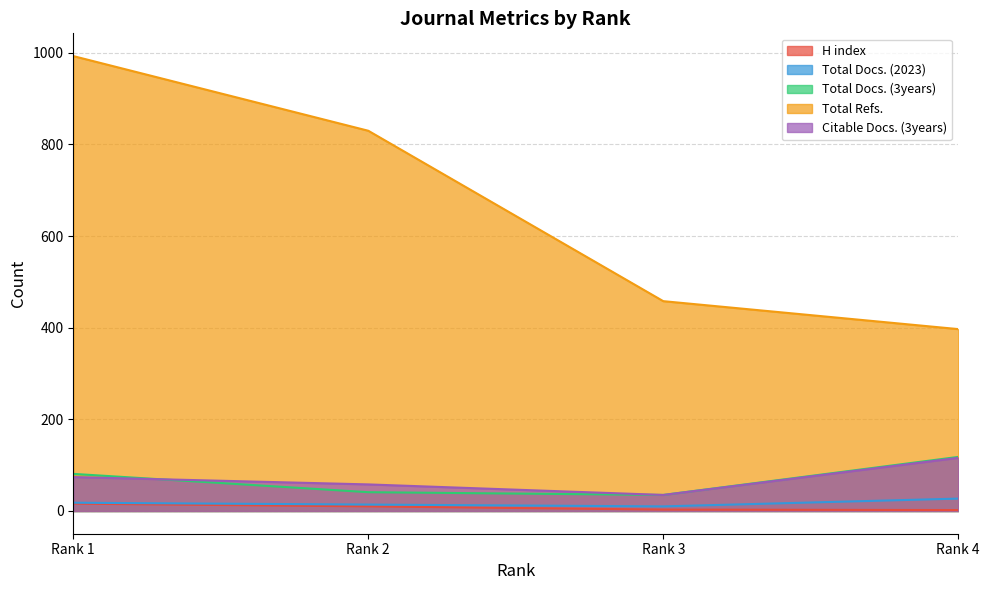

At how many categories does at least one series exceed 343?

4